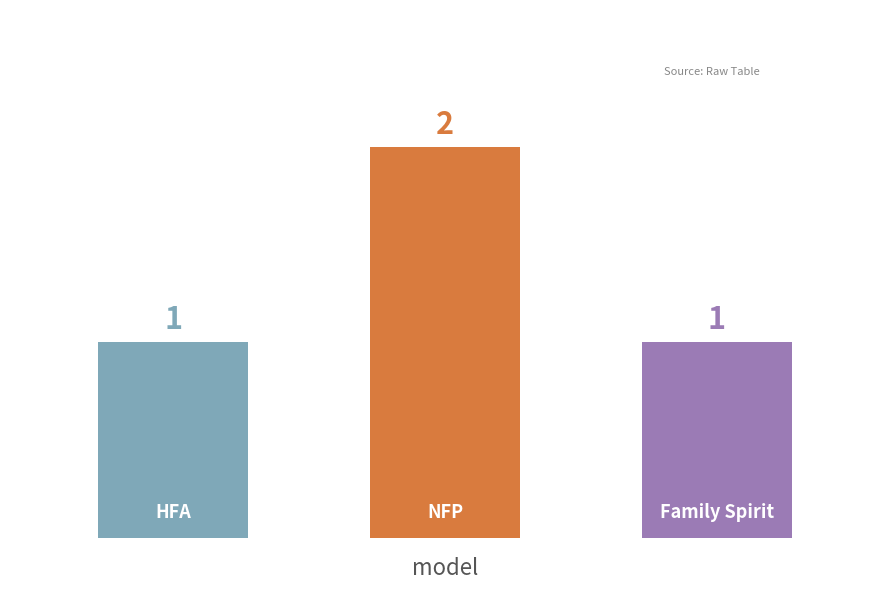

How many values are between 1 and 2?

3